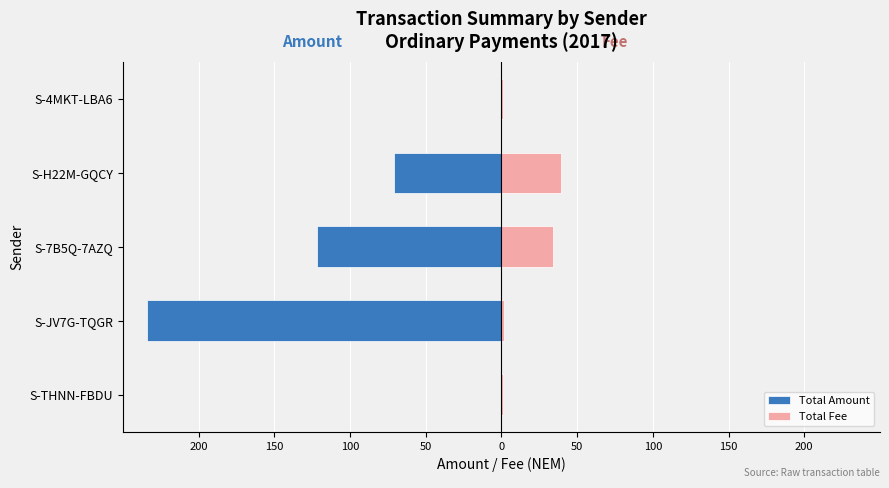

True or false: Total Amount has a value of -397.3 at 150.

False